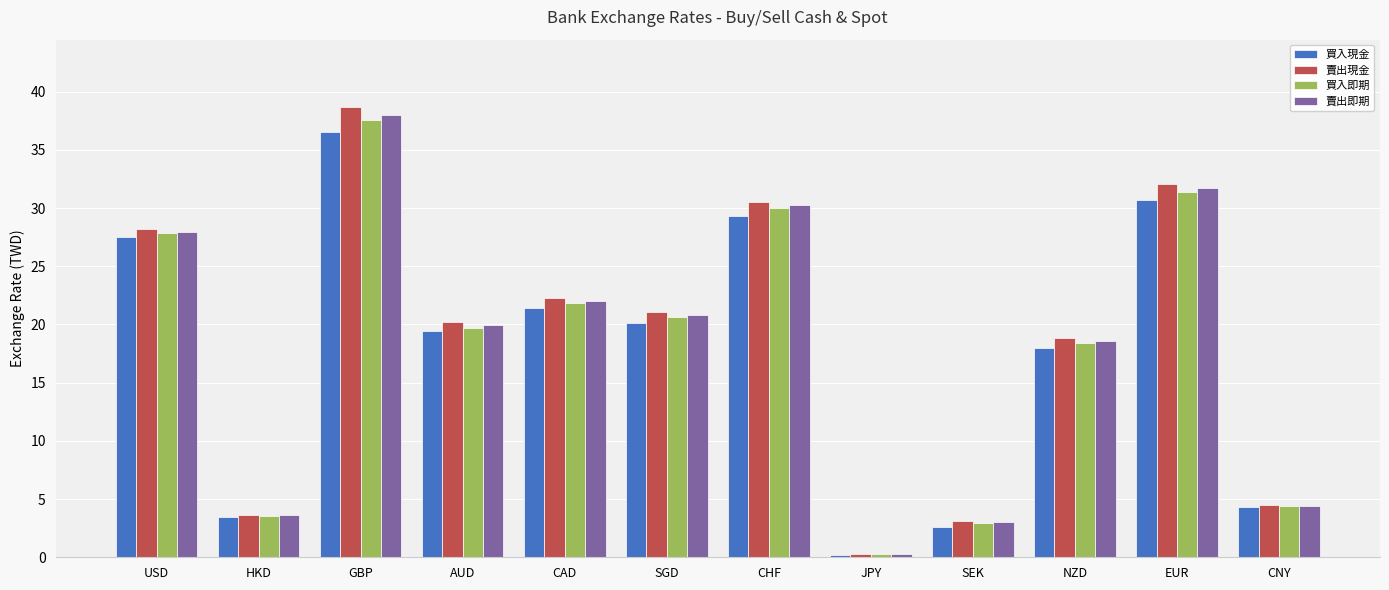

Does the chart contain any negative values?

No